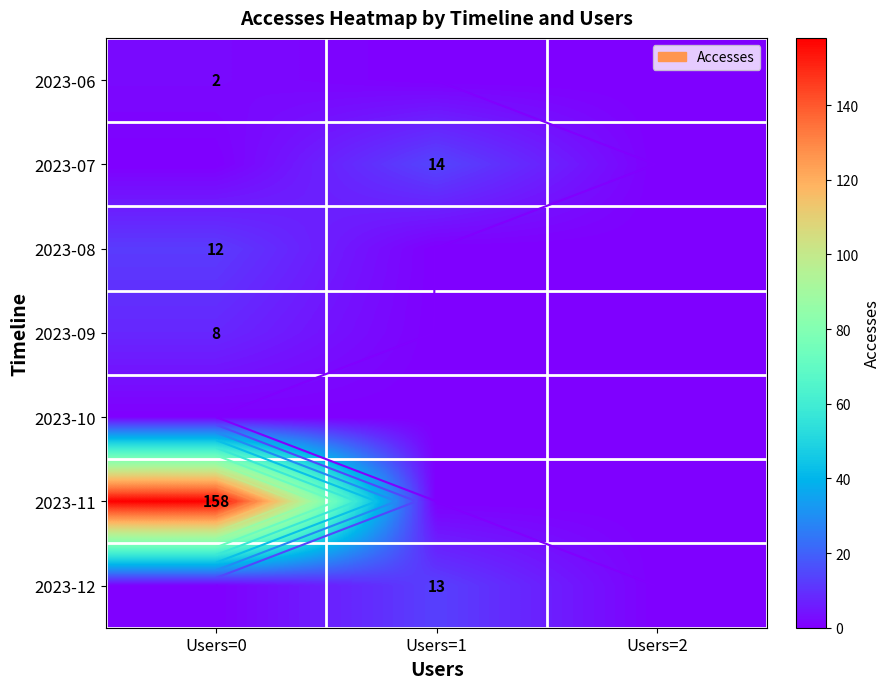

What is the greatest value displayed?

158